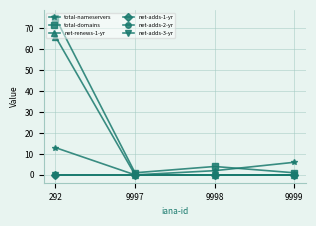

Is this an area chart (filled region under the line)?

No